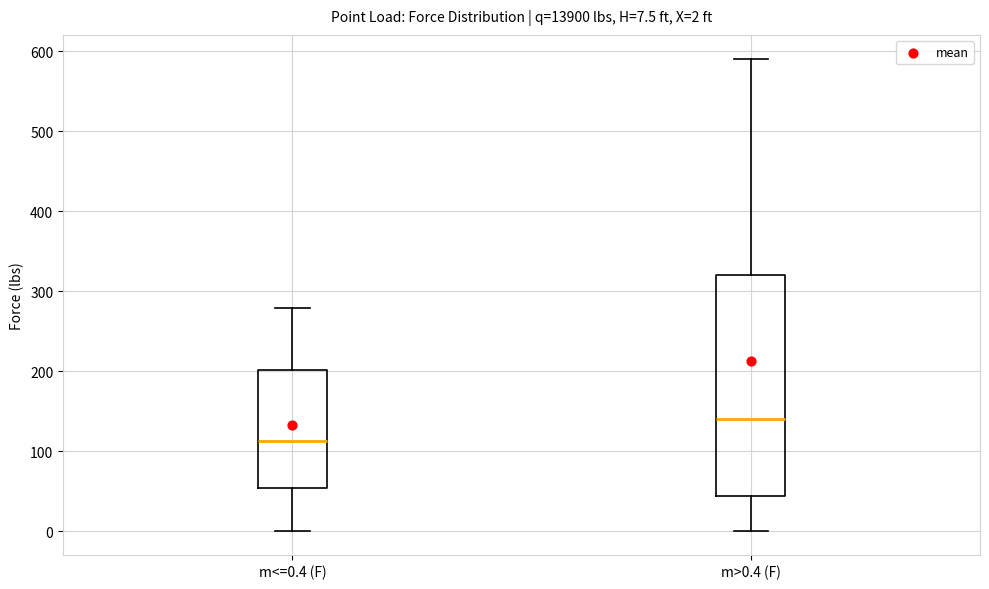

Which box has the highest median line?

m>0.4 (F)